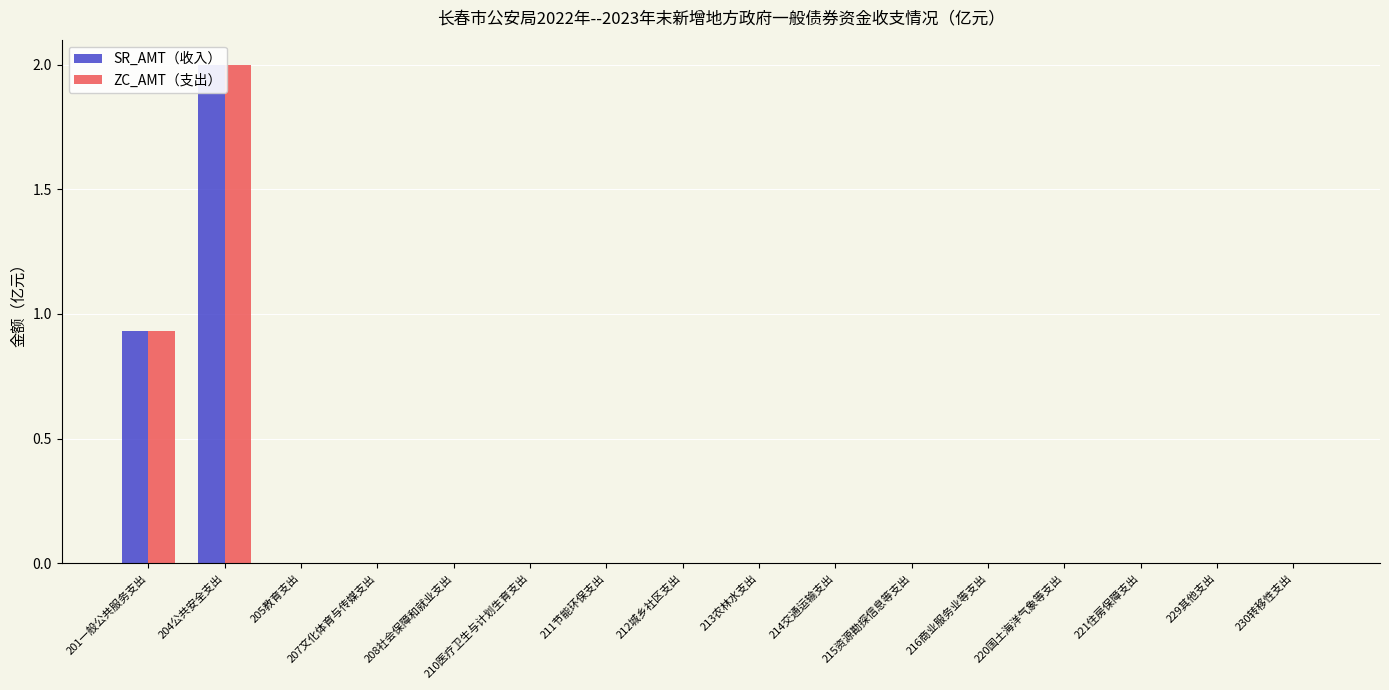

At which label does SR_AMT（收入） reach its minimum?

205教育支出